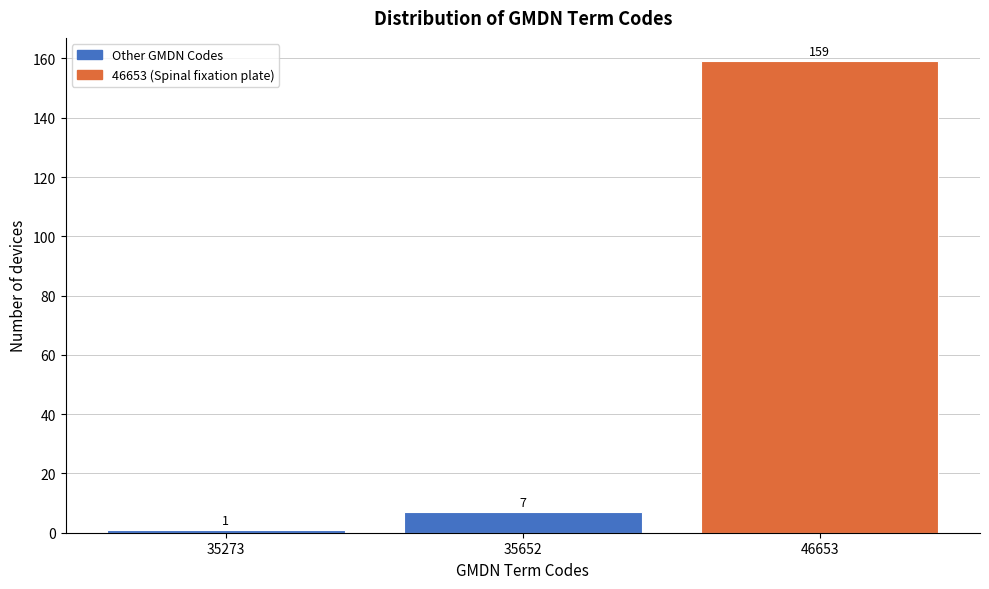

Reading left to right, what are all the values shown in this chart?

1	7	159